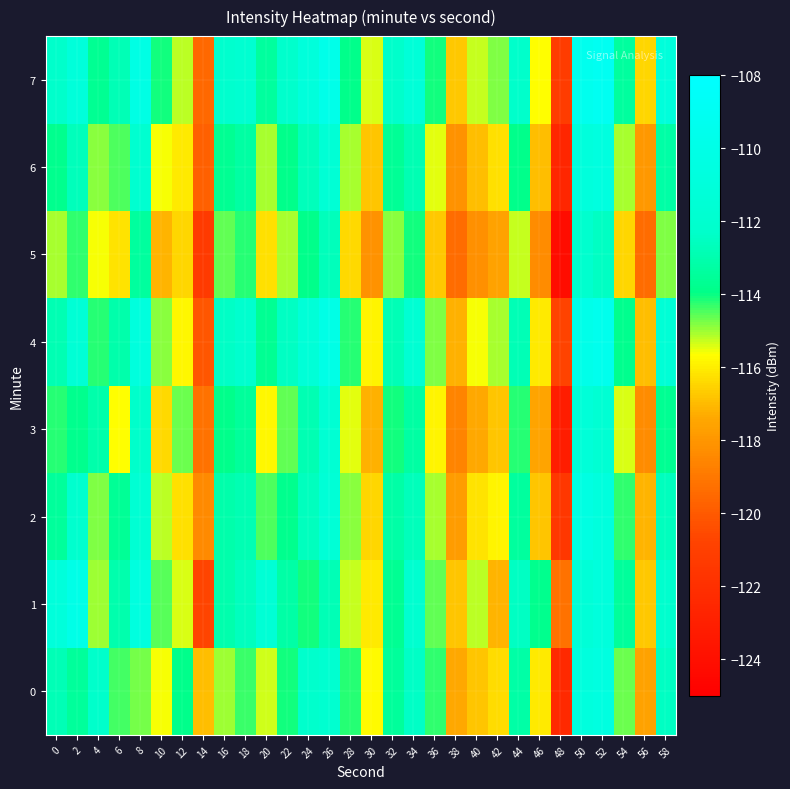

Rank the series by their maximum value, from highest to lowest.

7, 4, 1, 2, 0, 6, 3, 5